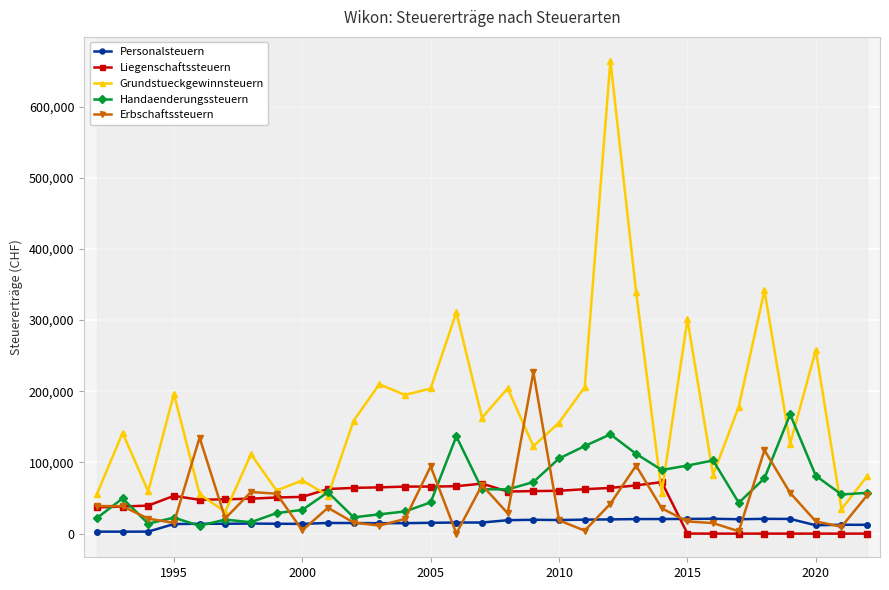

Which series has the largest range (max minus min)?

Grundstueckgewinnsteuern